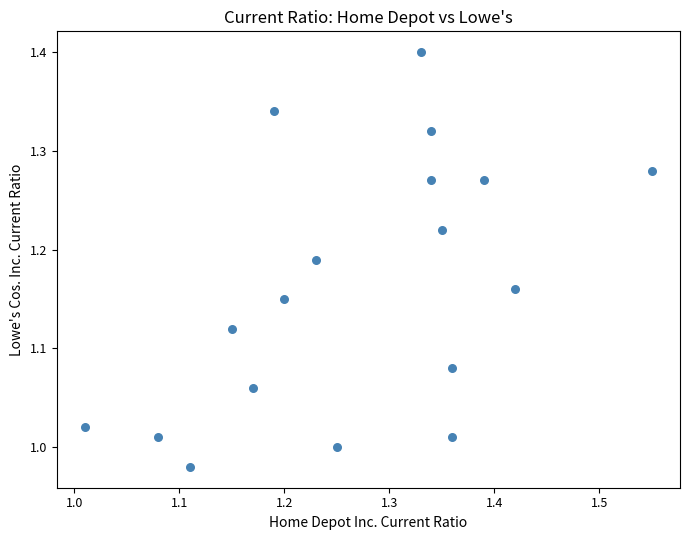

What is the range of Y values (max minus min)?

0.4